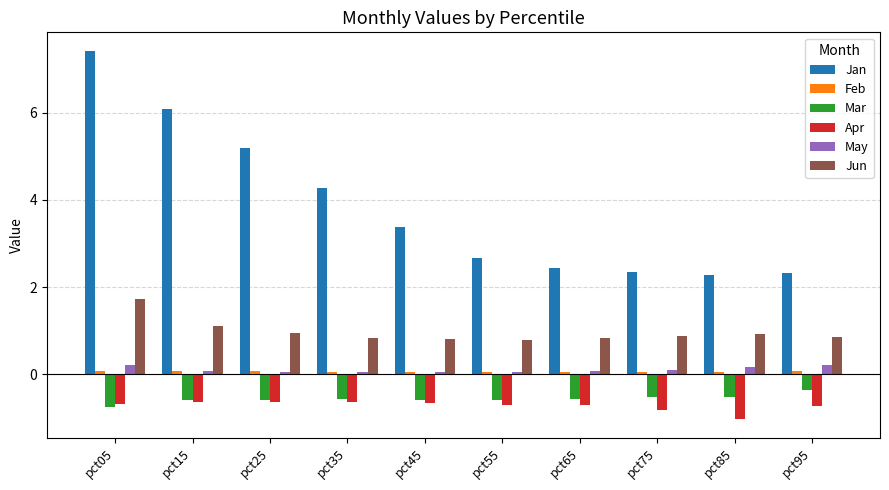

Between pct35 and pct65, which series saw the biggest shift?

Jan